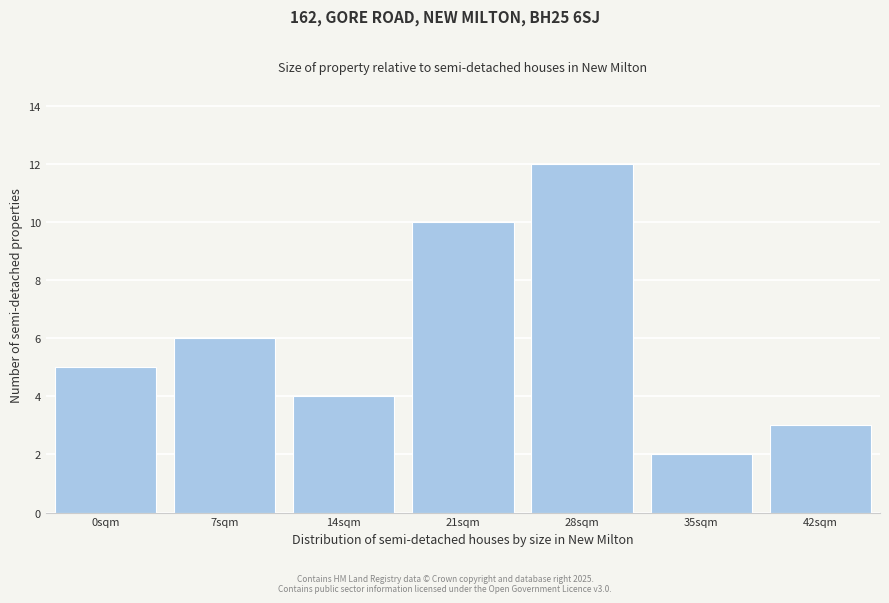

Reading right to left, transcribe all the data shown in this chart.

42sqm=3	35sqm=2	28sqm=12	21sqm=10	14sqm=4	7sqm=6	0sqm=5